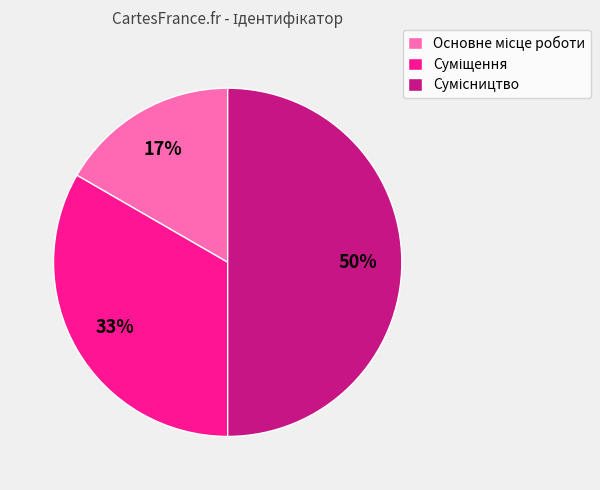

How many slices are in this pie chart?

3